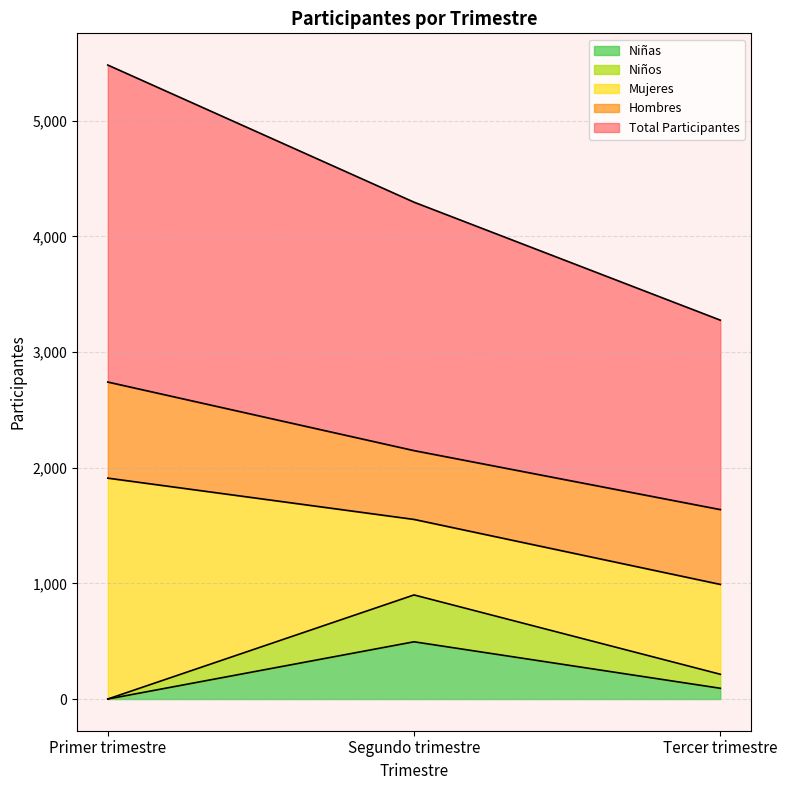

What is the difference between the Total Participantes values at Tercer trimestre and Primer trimestre?

1103